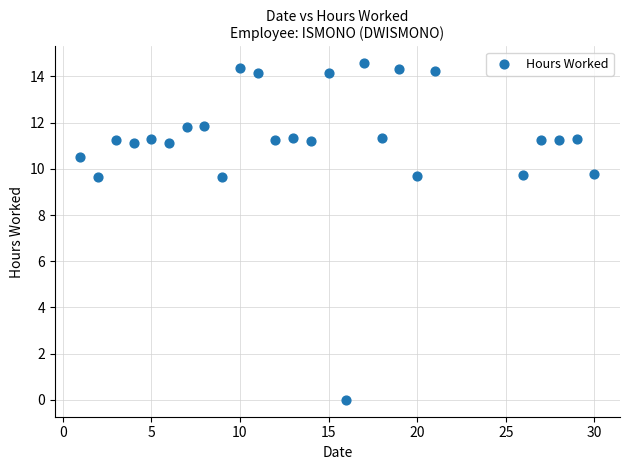

What is the range of X values (max minus min)?

29.0